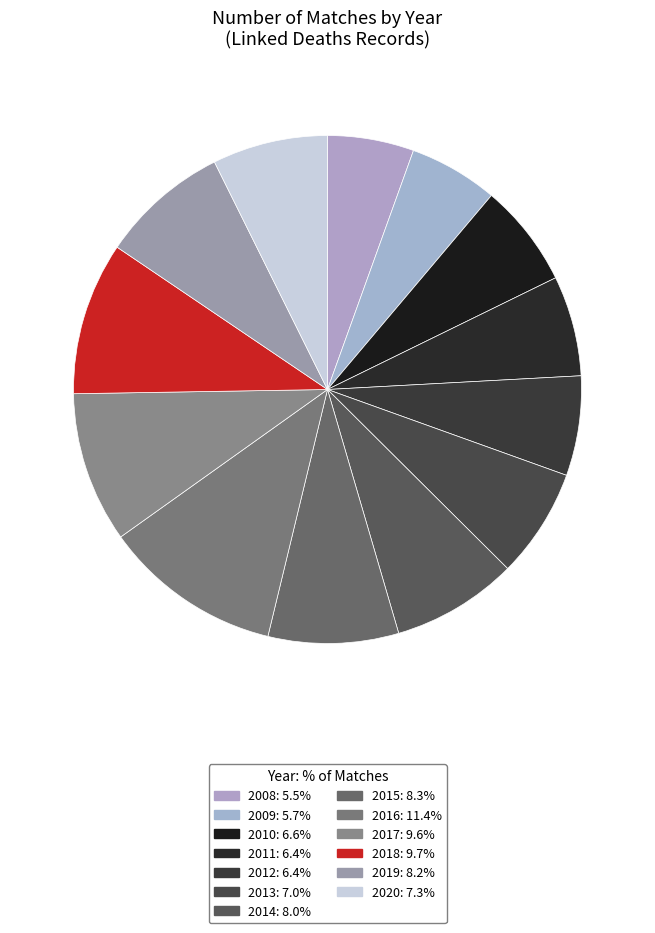

To the nearest percent, what portion does 2009 represent?

6%